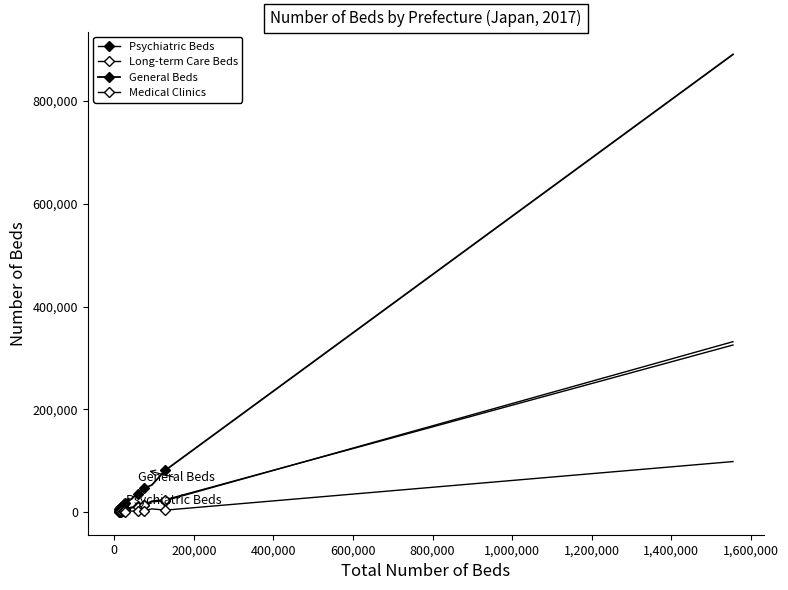

How many values in the Psychiatric Beds series are below 6166?

10